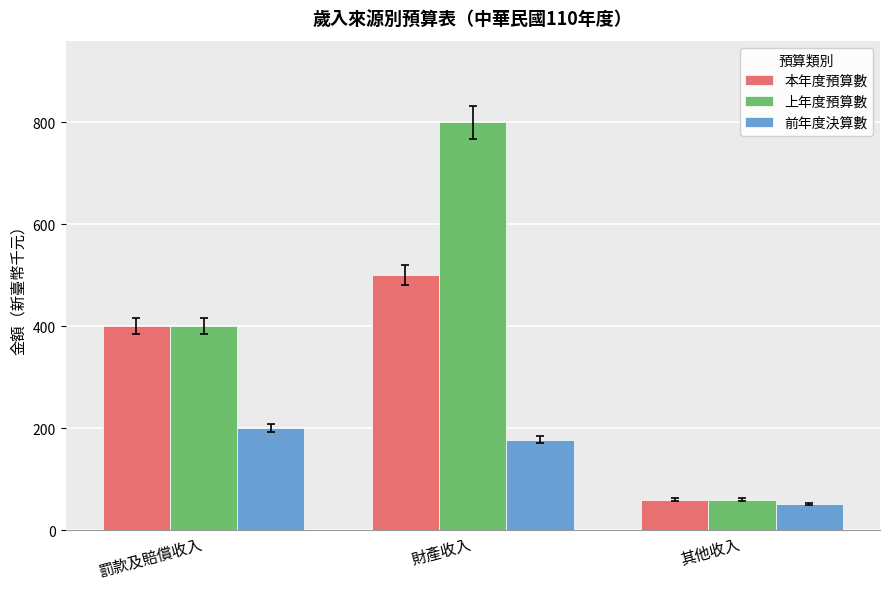

List the labels in order of 前年度決算數 value, smallest first.

其他收入, 財產收入, 罰款及賠償收入